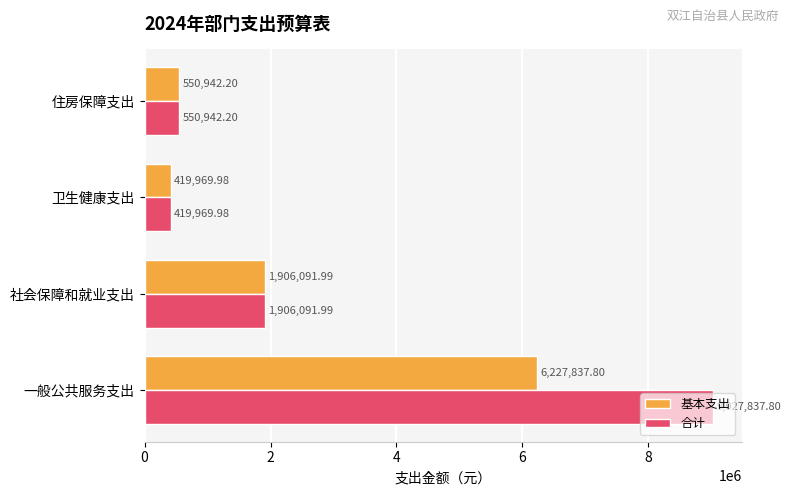

What is the sum of all 合计 values?

11904842.0